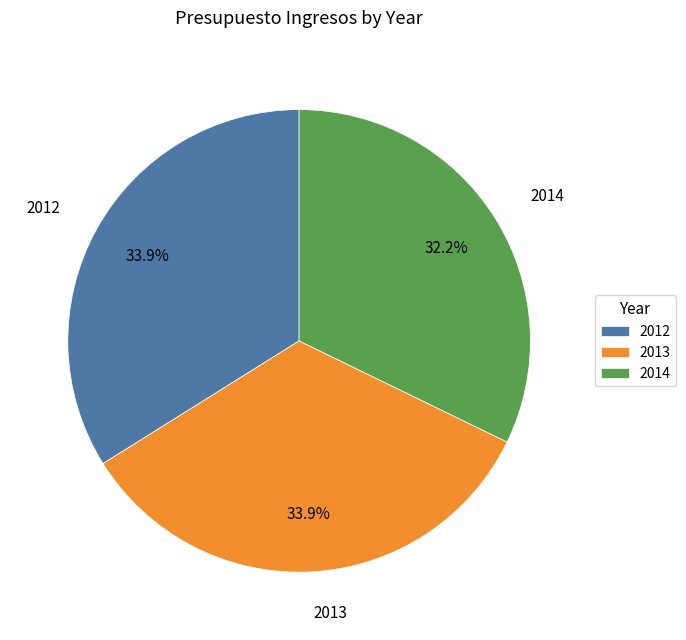

To the nearest percent, what percentage of the pie is 2013?

34%